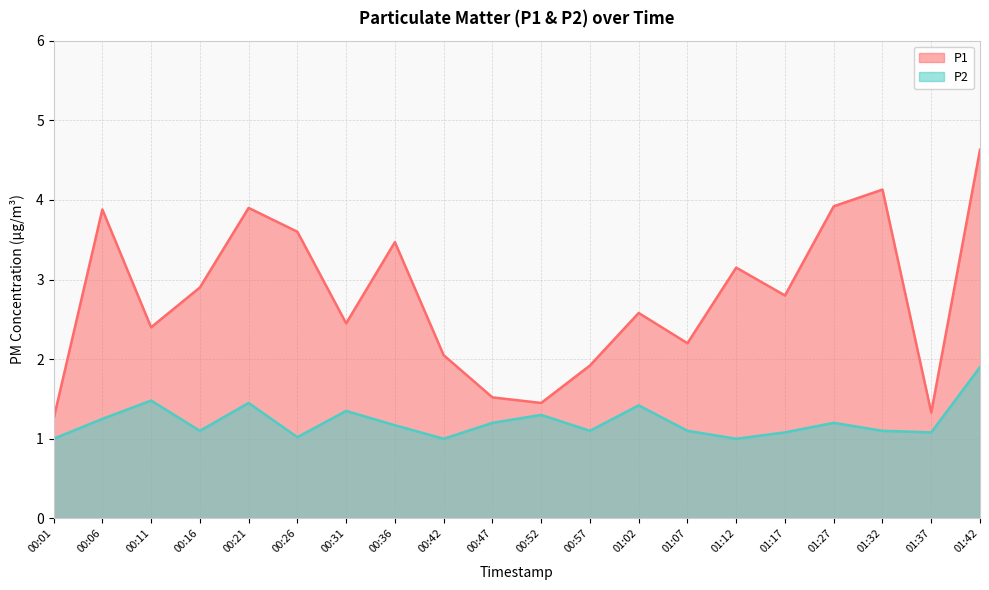

True or false: P1 and P2 intersect in this chart.

False